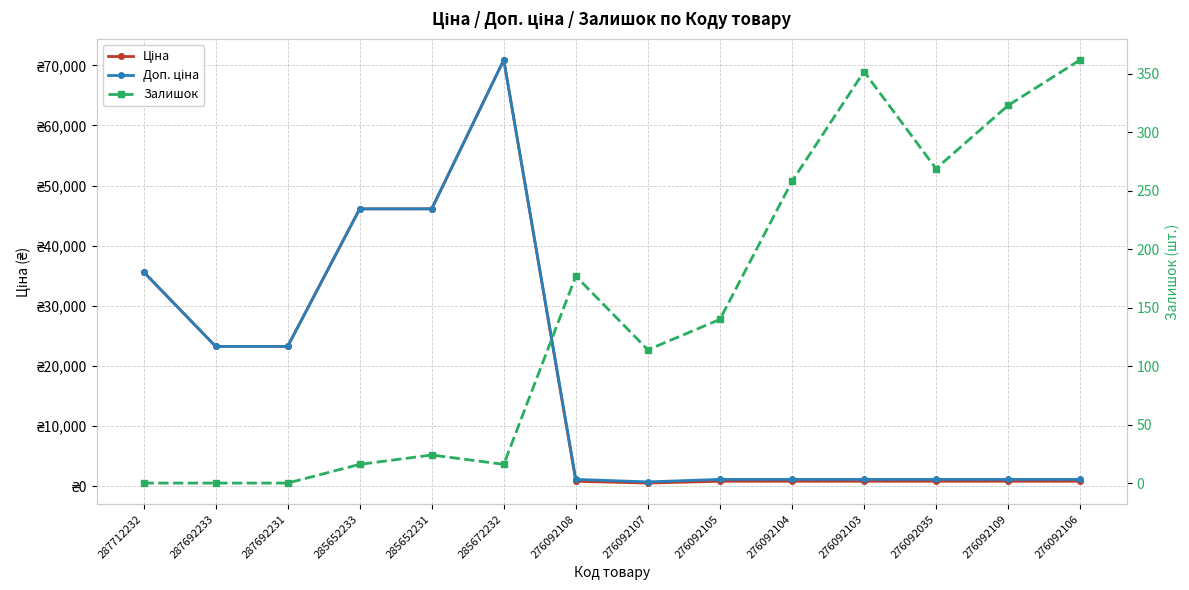

How many values in the Ціна series are below 862?

1